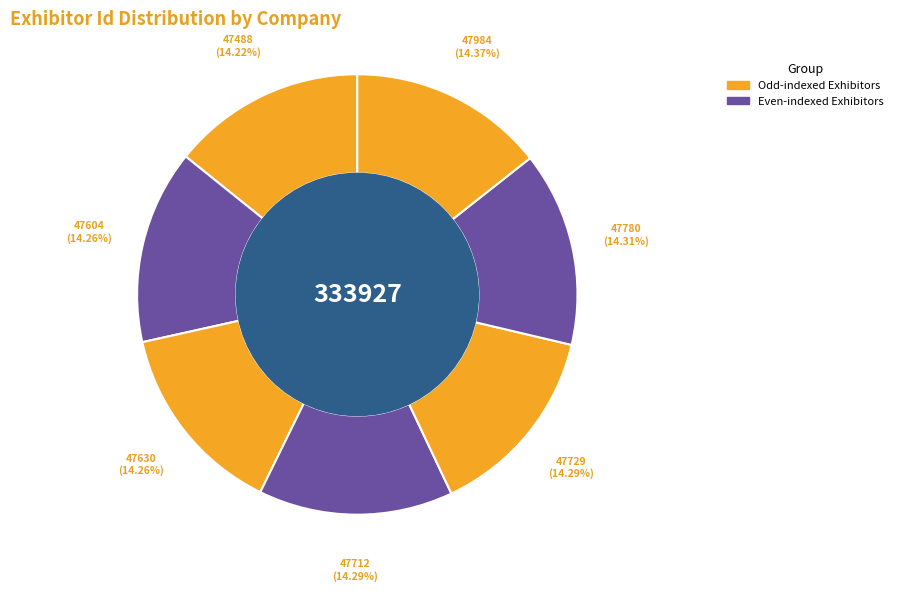

How many slices are in this pie chart?

7